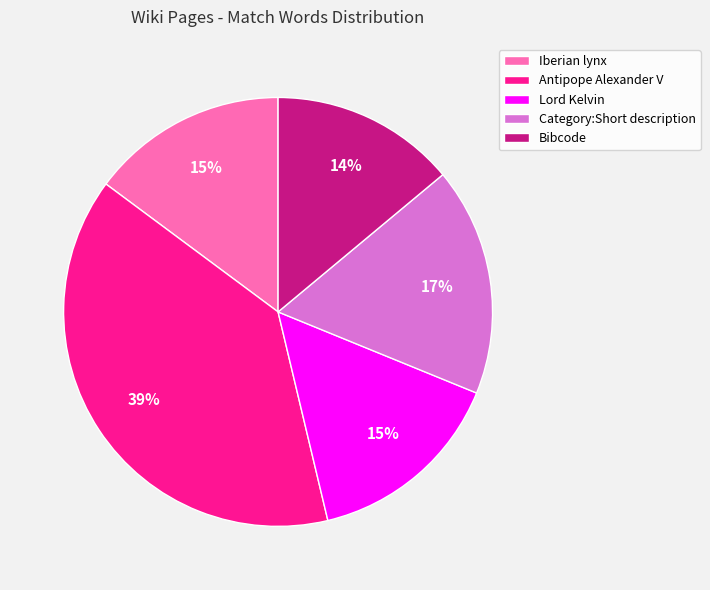

What is the ratio of the value at Category:Short description to the value at Bibcode?

1.2